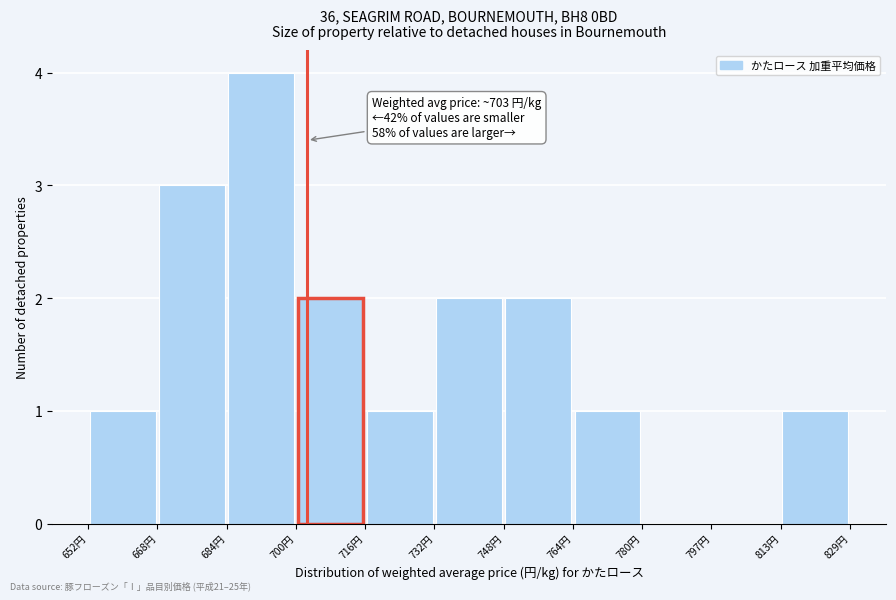

Over which range of the x-axis is the bar tallest?

684 to 700